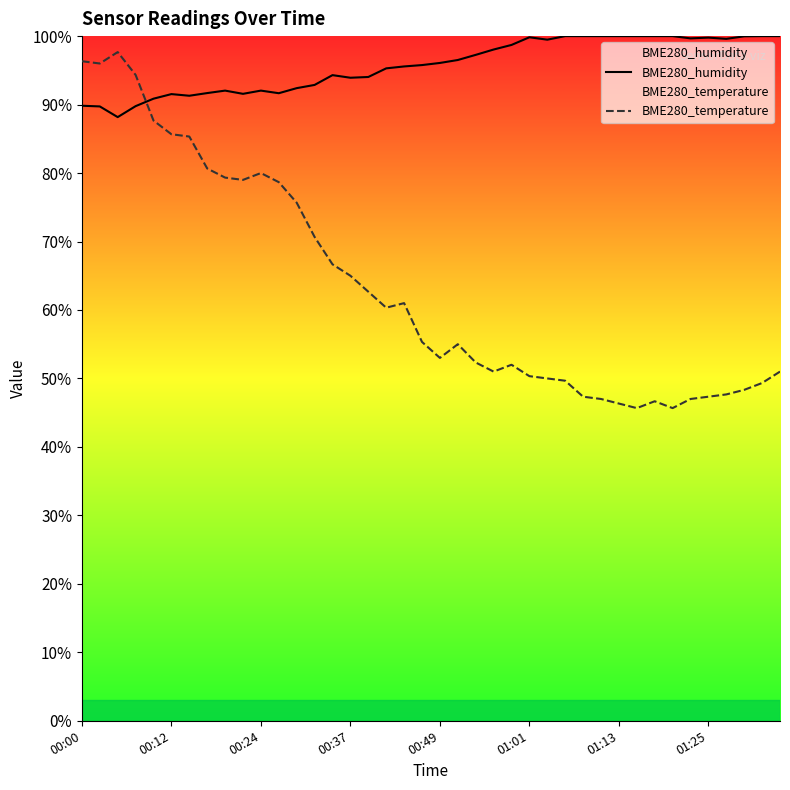

Which series has the largest total across all categories?

BME280_humidity